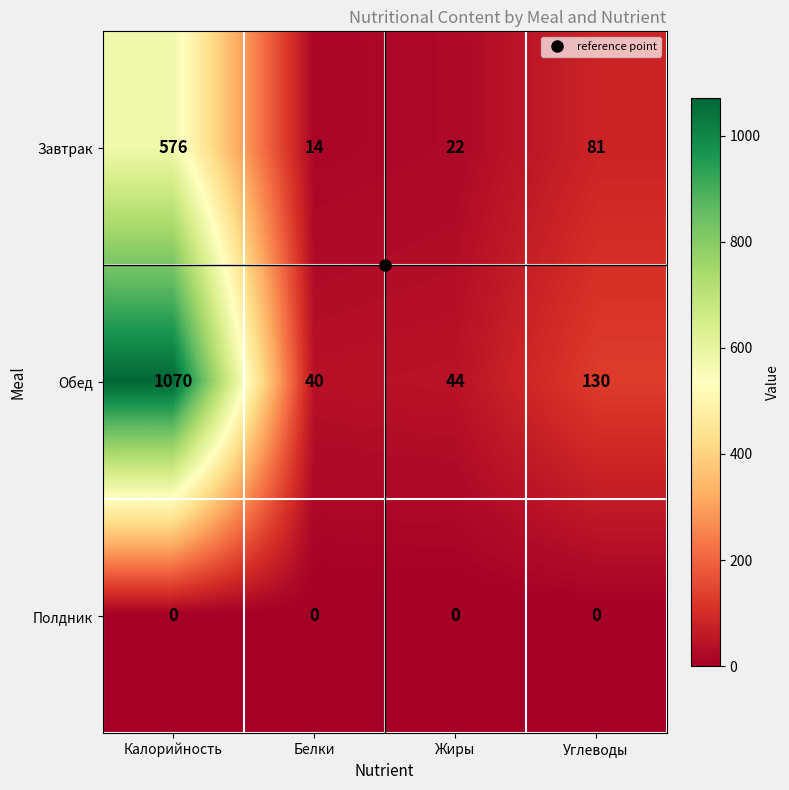

At Жиры, list the series in order from smallest to largest.

Полдник, Завтрак, Обед